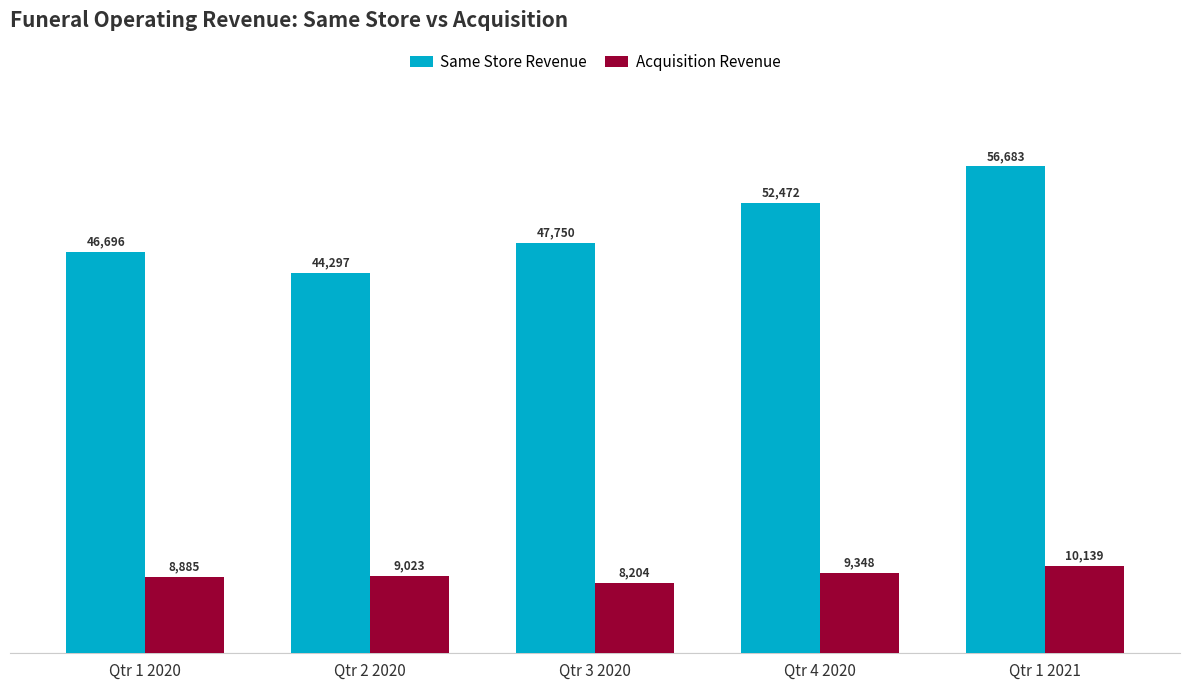

At which category is the sum across all series the highest?

Qtr 1 2021